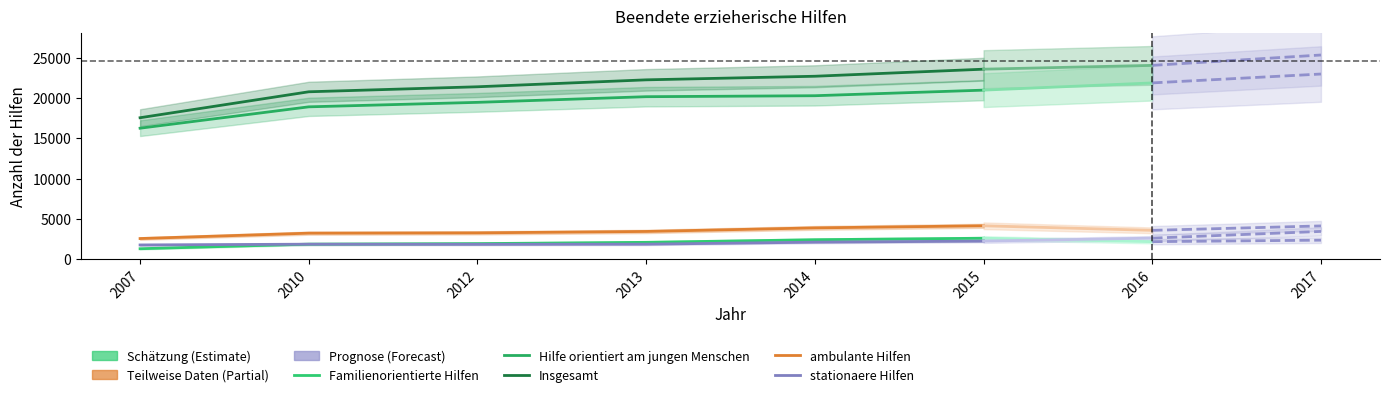

How many interior local valleys does the stationaere Hilfen series have?

1